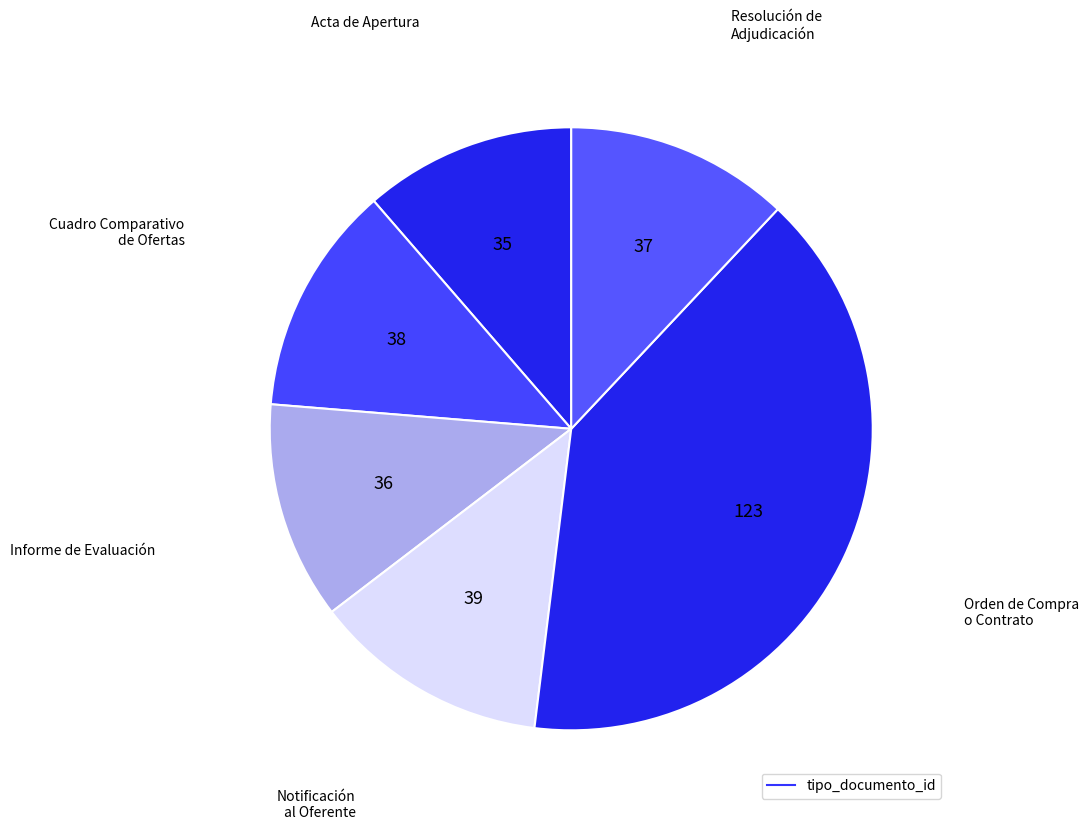

To the nearest percent, what is the average slice percentage?

17%